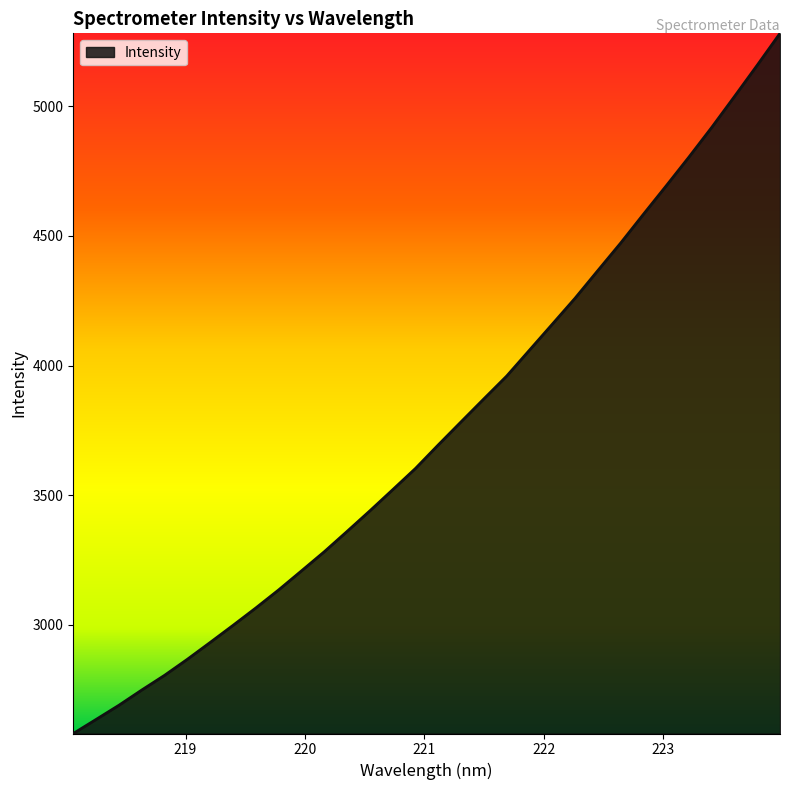

What is the greatest value displayed?

5281.6